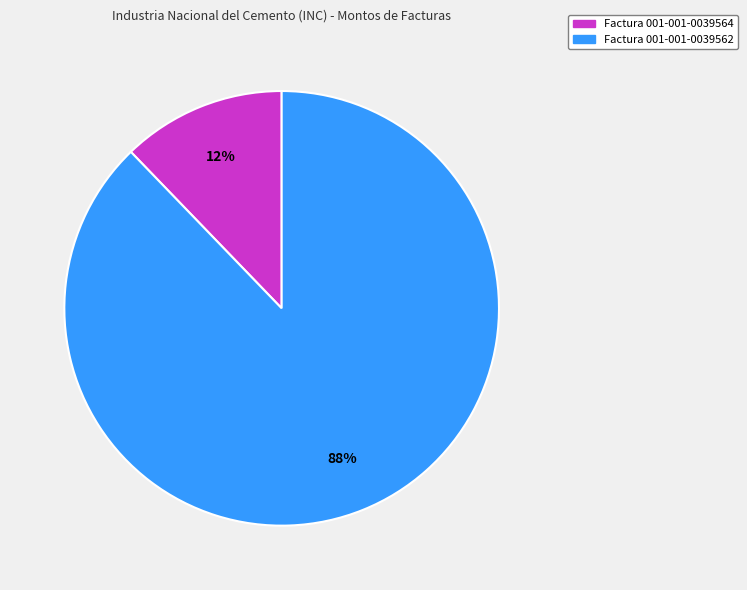

How many segments does this pie chart have?

2